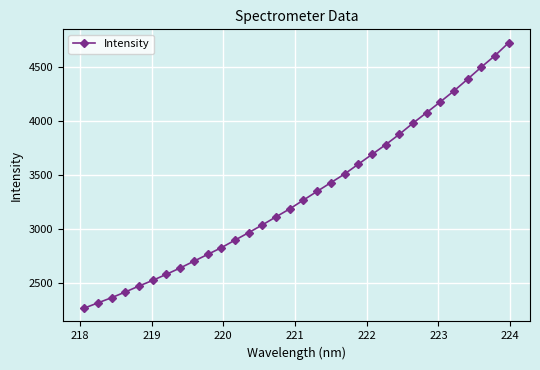

What is the minimum value shown in the chart?

2270.4